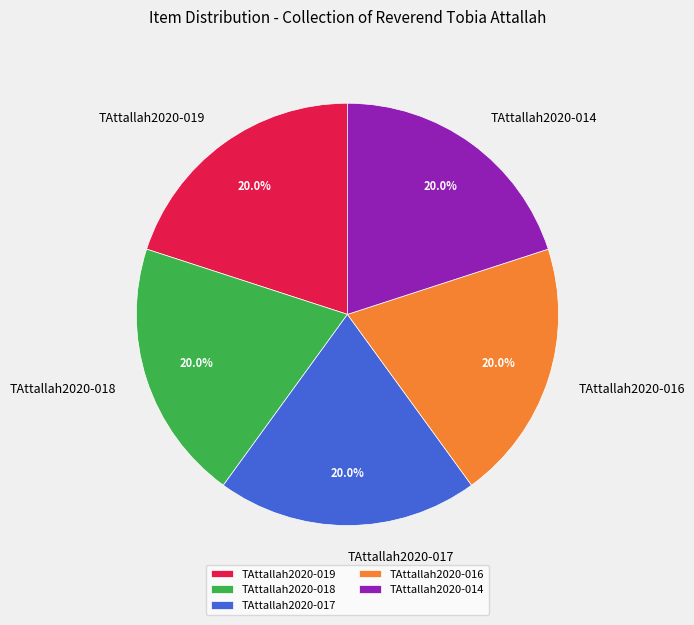

How many slices are in this pie chart?

5